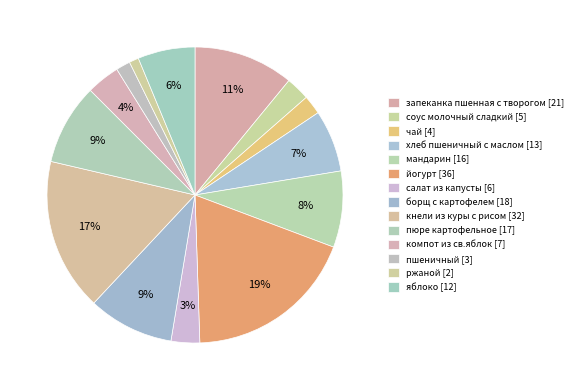

What is the change in value from пюре картофельное to яблоко?

-5